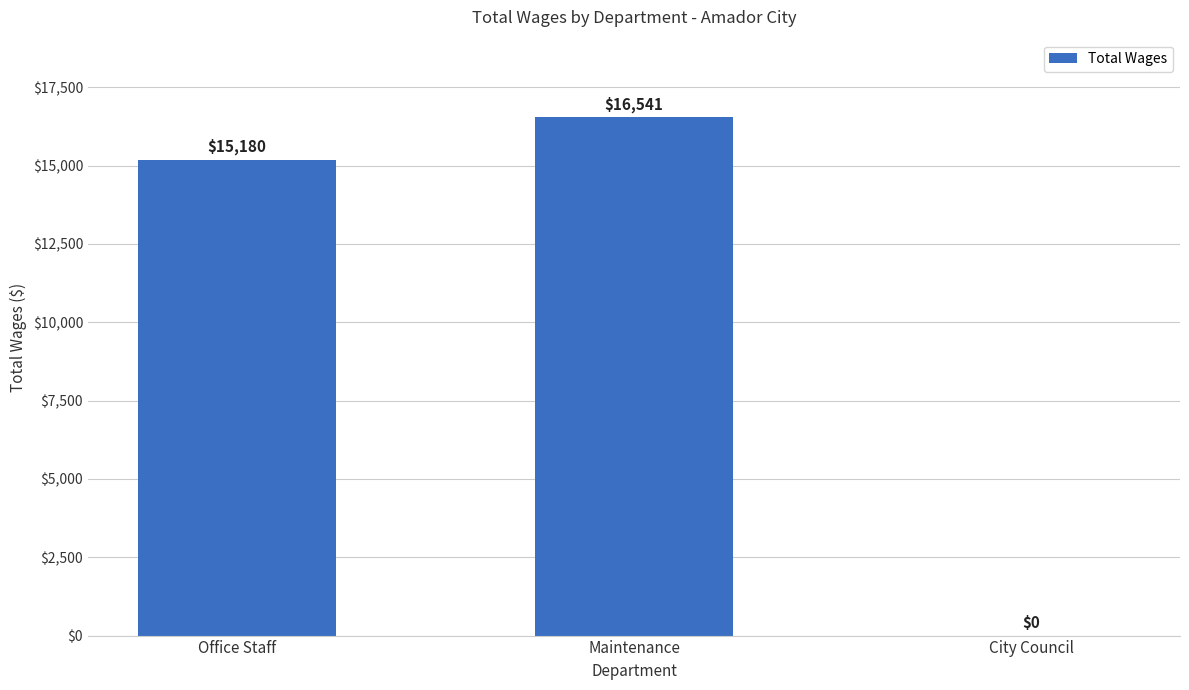

Which has a higher value, Maintenance or City Council?

Maintenance